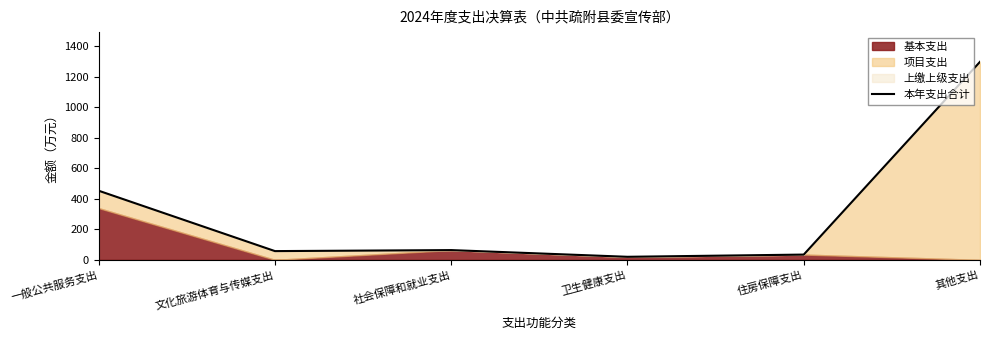

What is the greatest value displayed?

1298.7